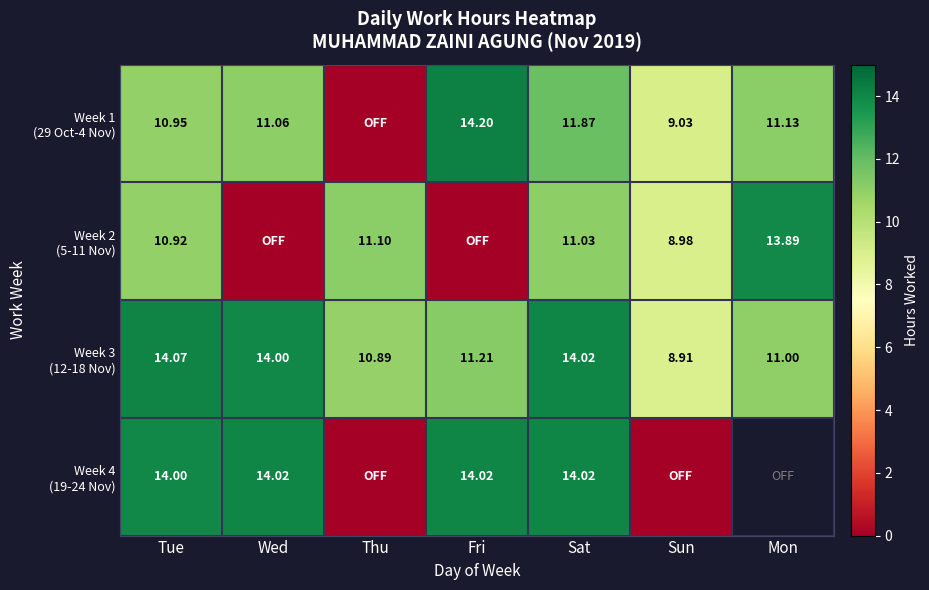

List the labels in order of Week 1 (29 Oct-4 Nov) value, largest first.

Fri, Sat, Mon, Wed, Tue, Sun, Thu